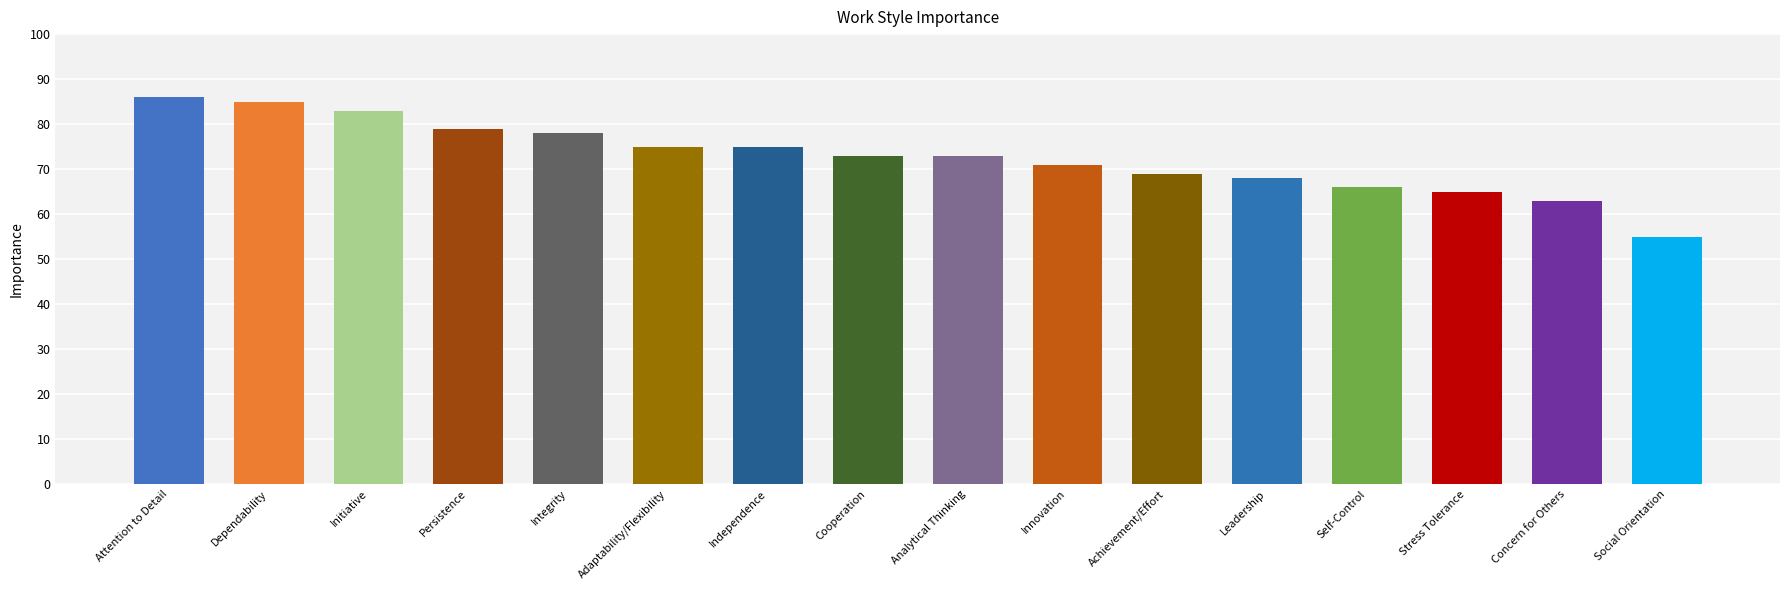

Reading left to right, list all the values displayed in this chart.

86	85	83	79	78	75	75	73	73	71	69	68	66	65	63	55